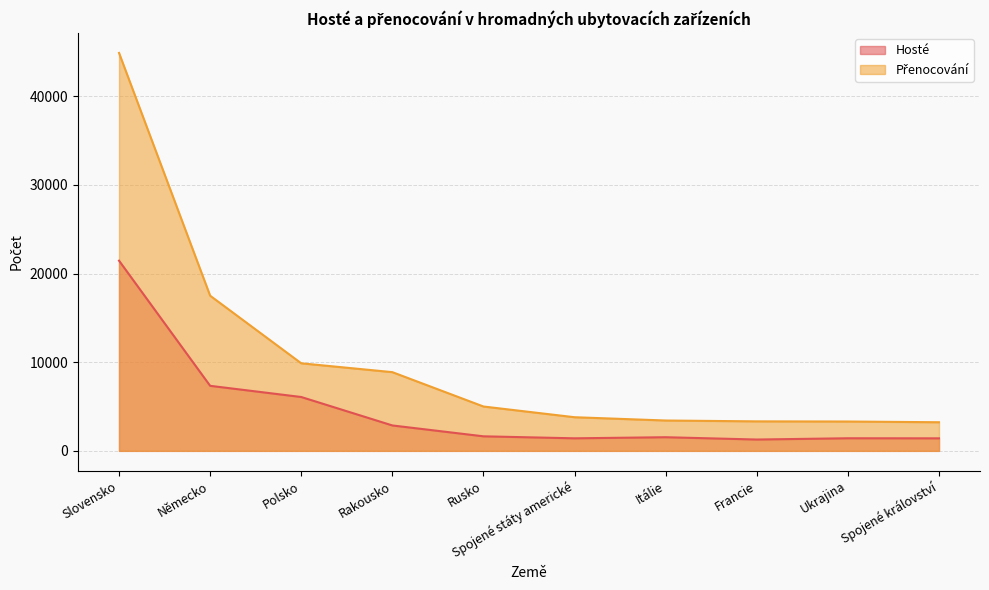

The Hosté series shows 487 at Spojené království. True or false?

False